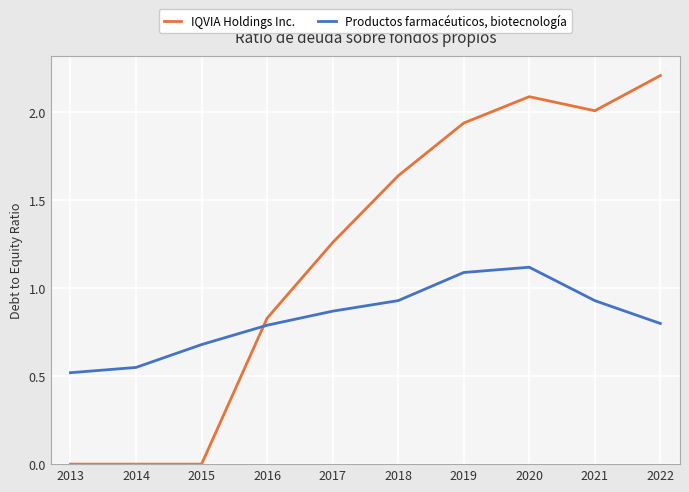

What is the difference between the highest and lowest values at 2021?

1.1